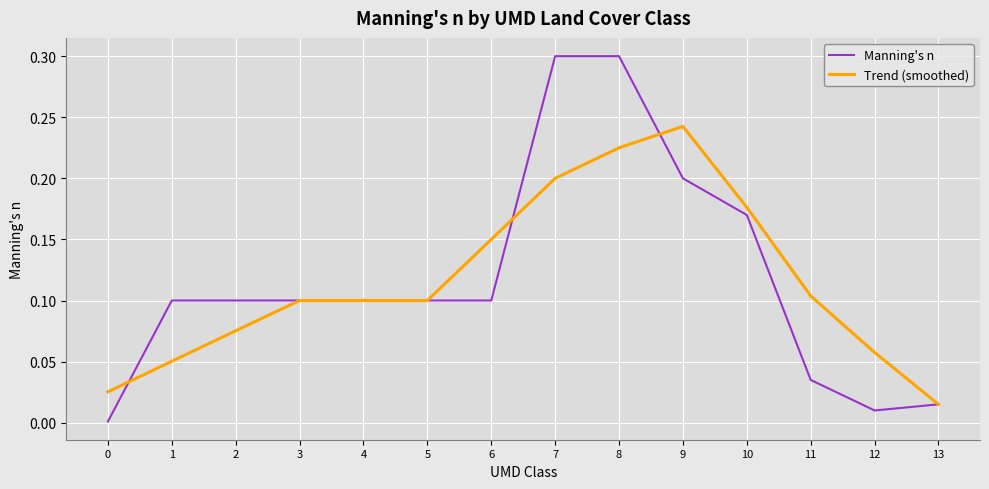

At which category is the sum across all series the highest?

8